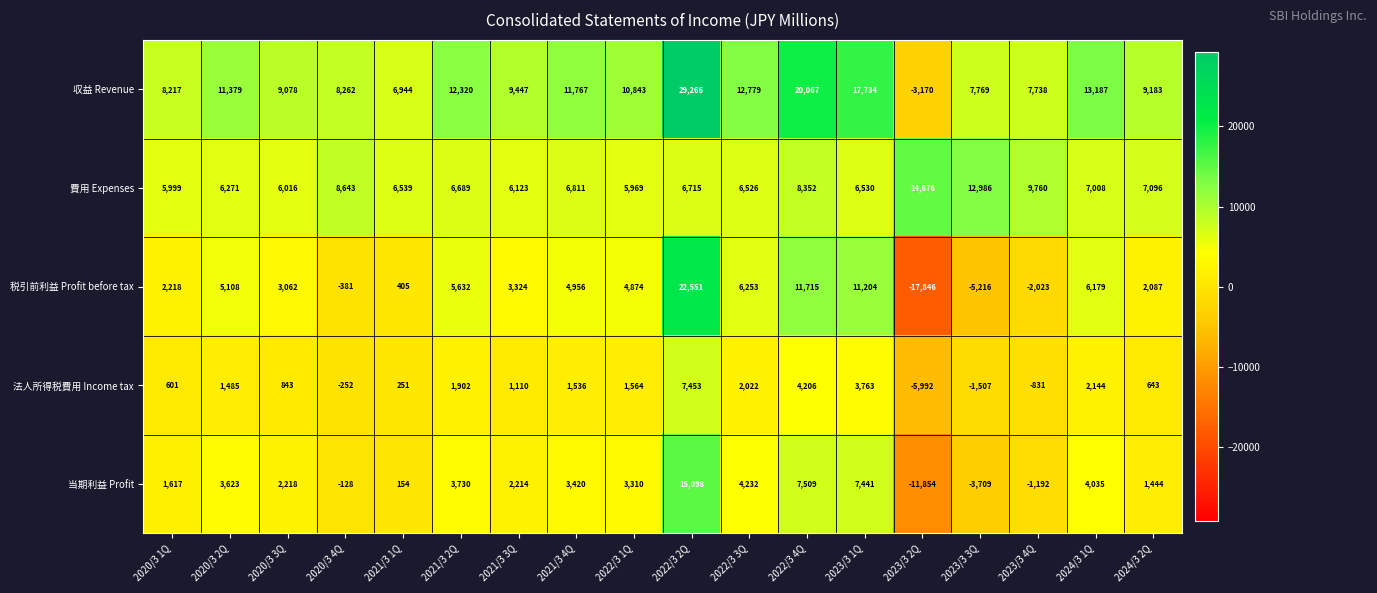

What is the average value of the 収益 Revenue series?

11267